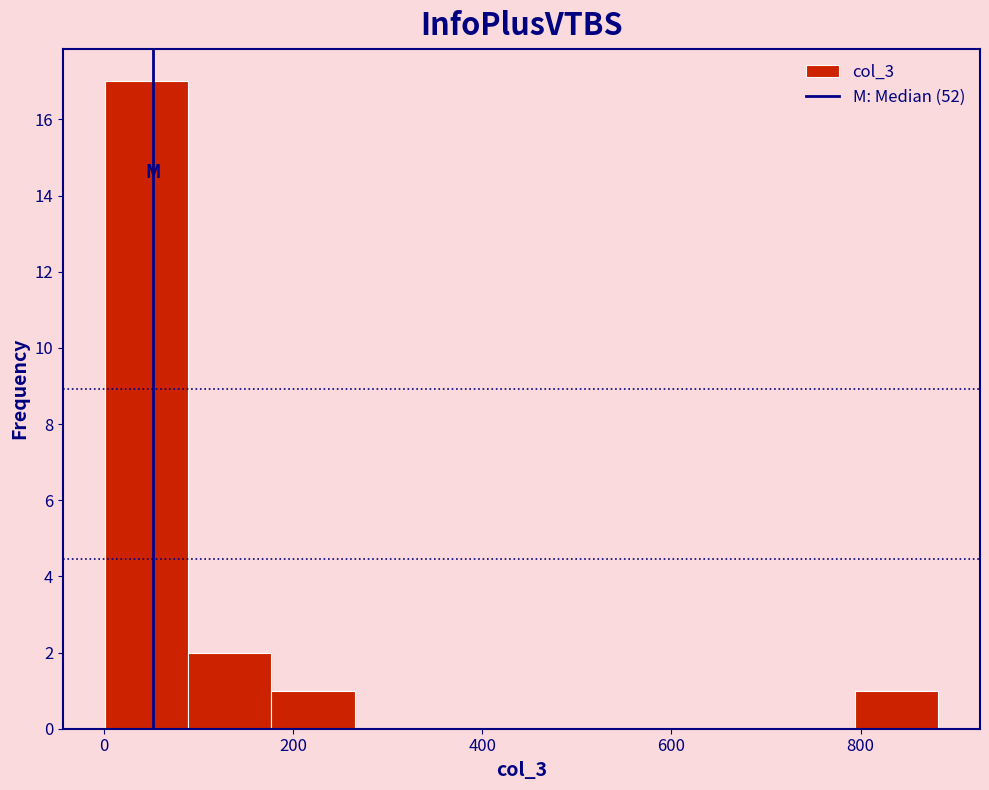

Over which range of the x-axis is the bar tallest?

0 to 80